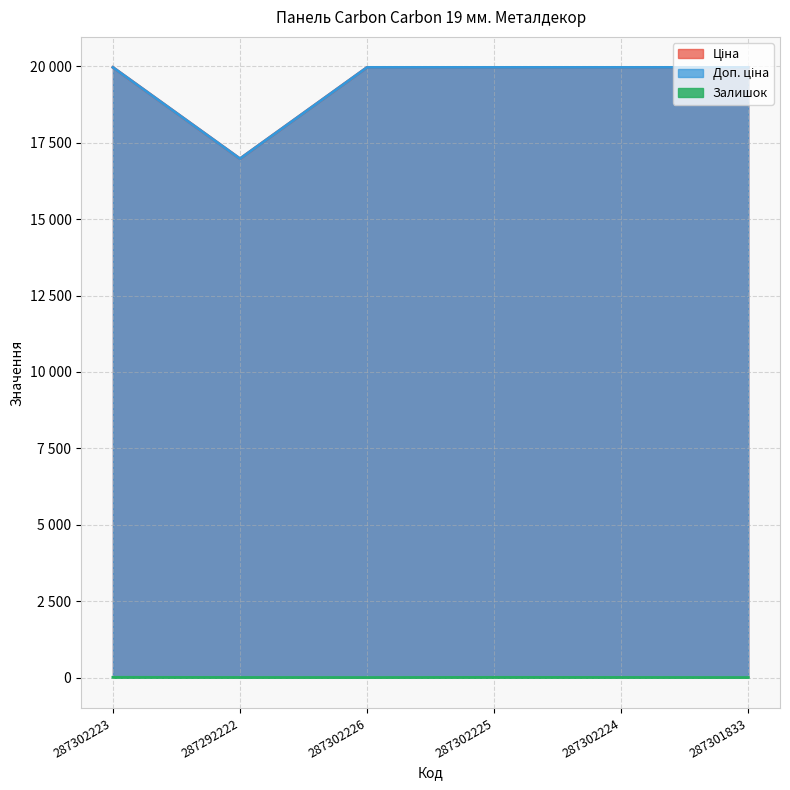

What value does the Доп. ціна series have at 287302225?

19964.2